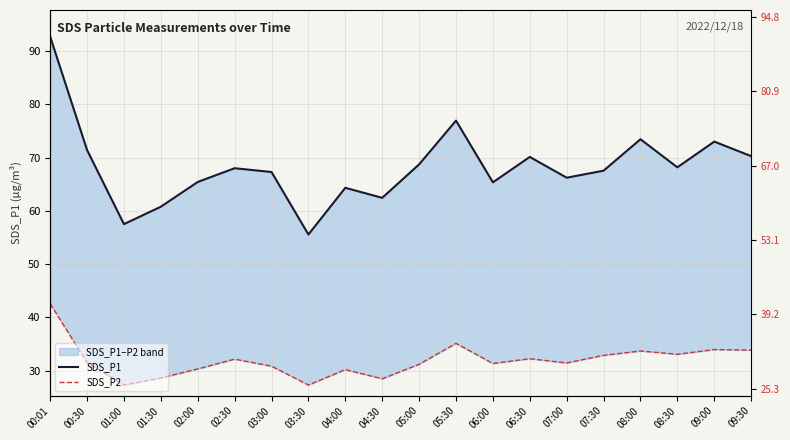

The value of SDS_P2 at 02:30 is 12.7. True or false?

False